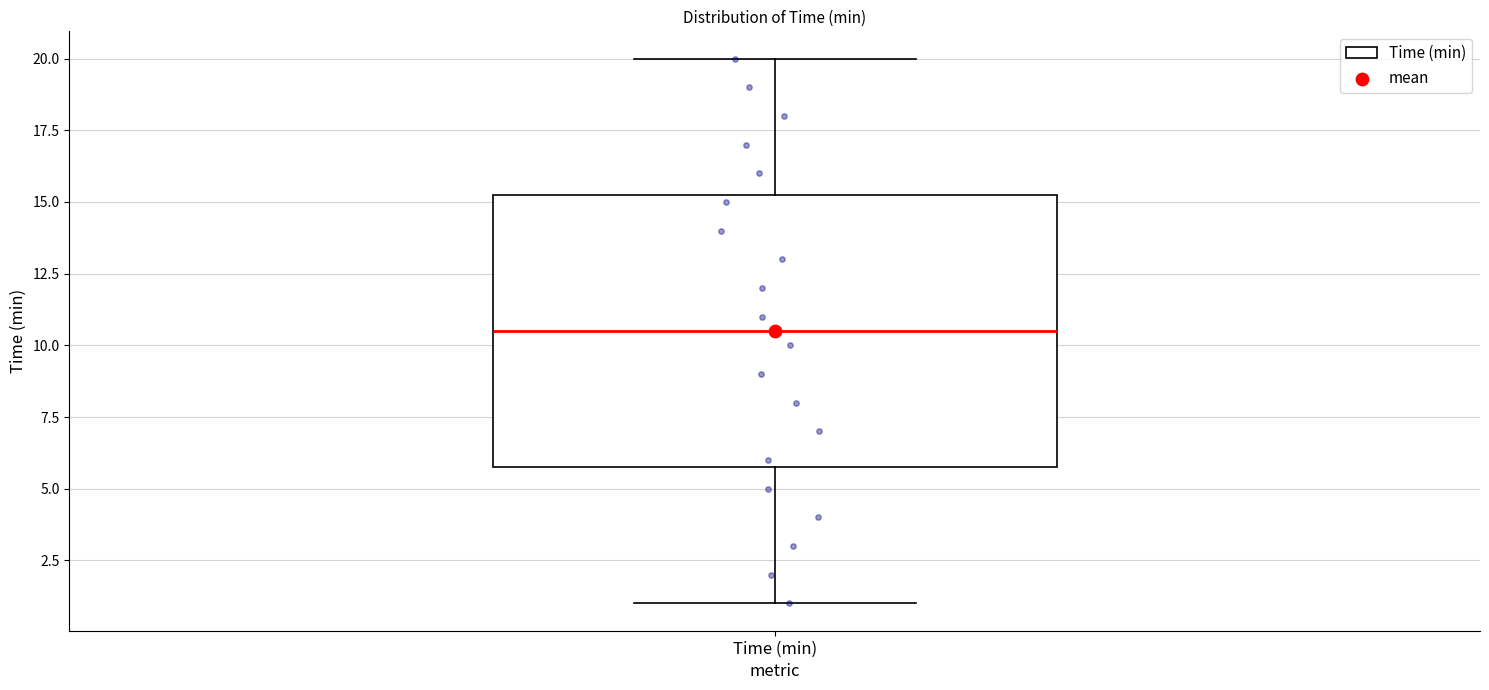

Where does the lower whisker of the box for Time (min) end on the y-axis? The values are not printed on the chart, so give them approximately, as read against the axis.

1.0